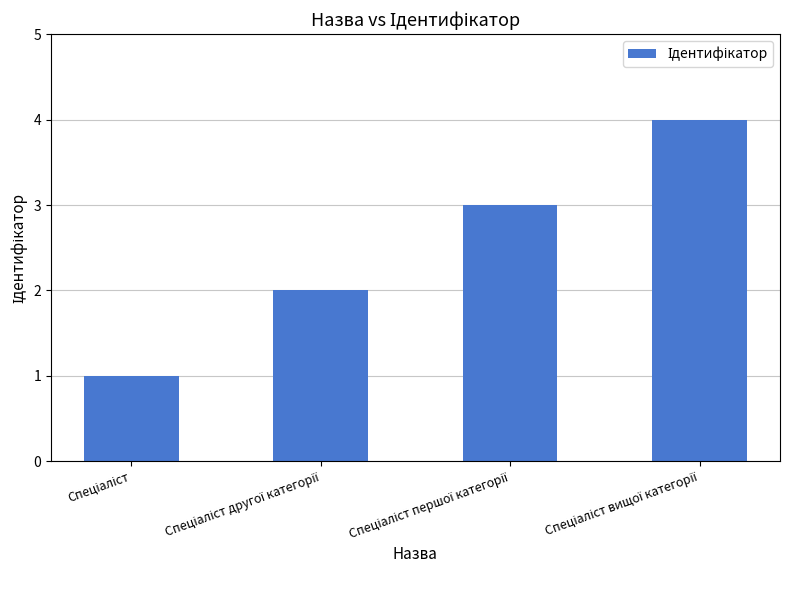

What is the difference between the maximum and minimum values?

3